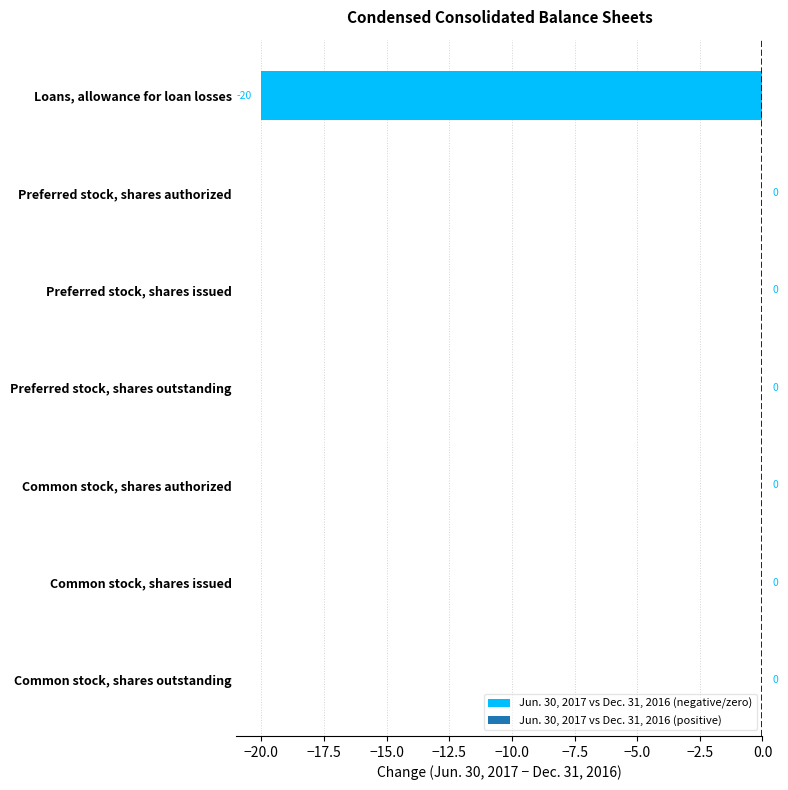

Does the chart contain stacked bars?

No